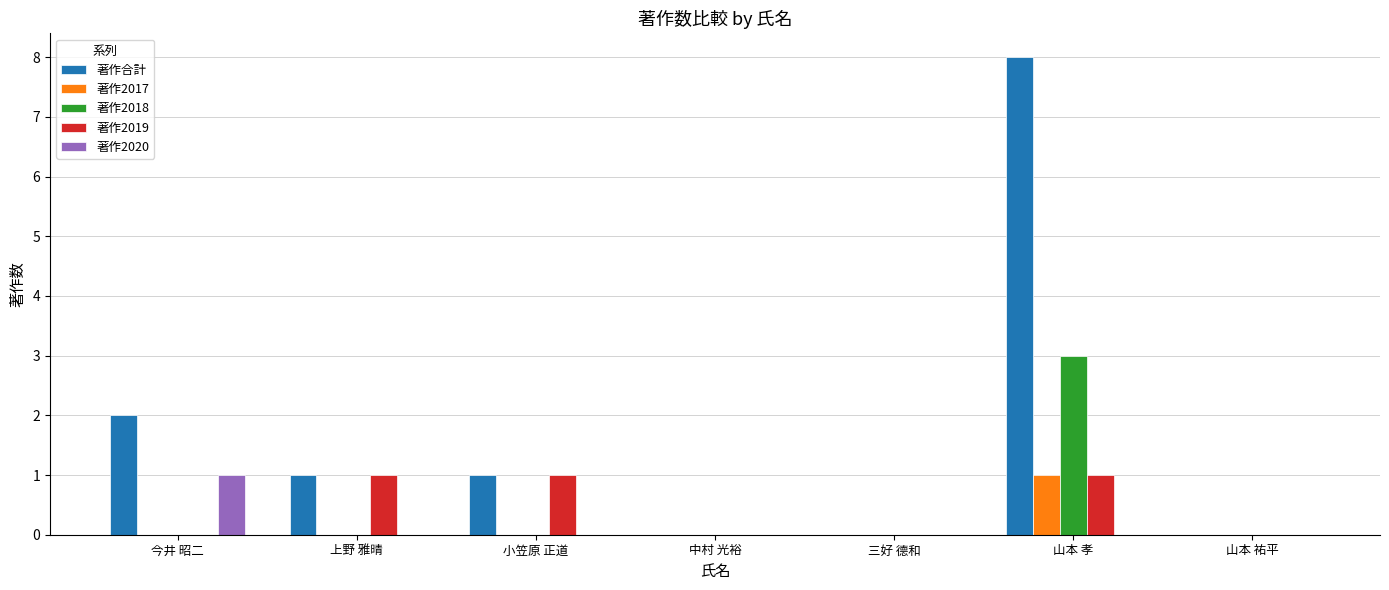

How many 著作2020 values are between 0 and 1?

7